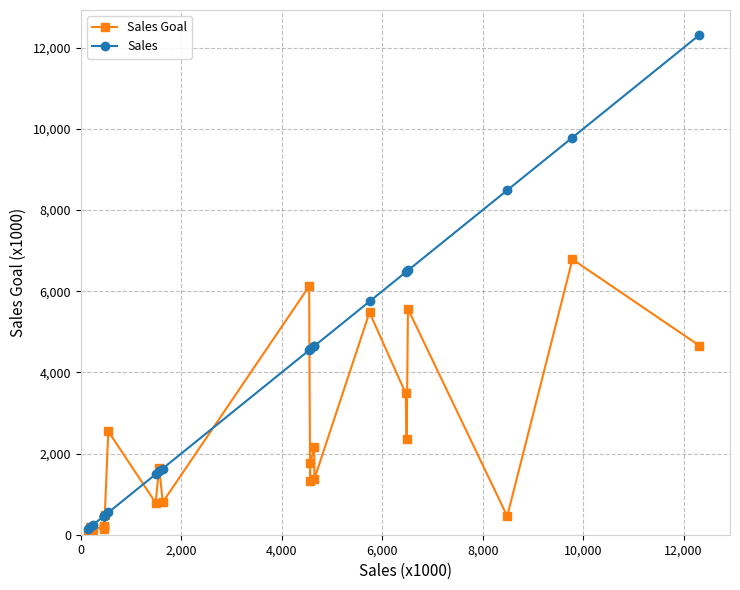

List the series in order of their peak value, highest first.

Sales, Sales Goal